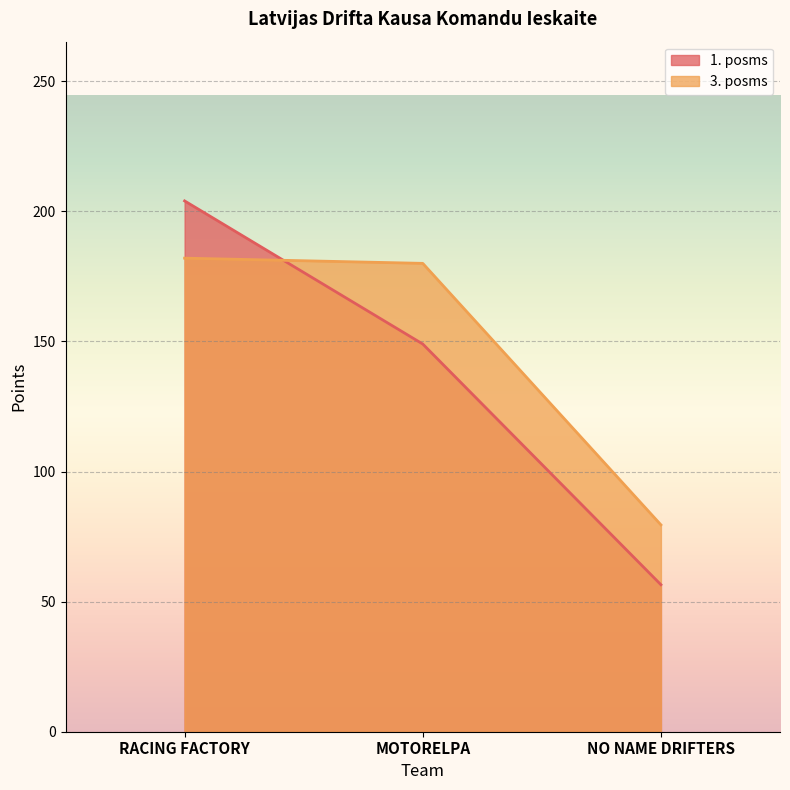

At which label does 1. posms first exceed 149?

RACING FACTORY